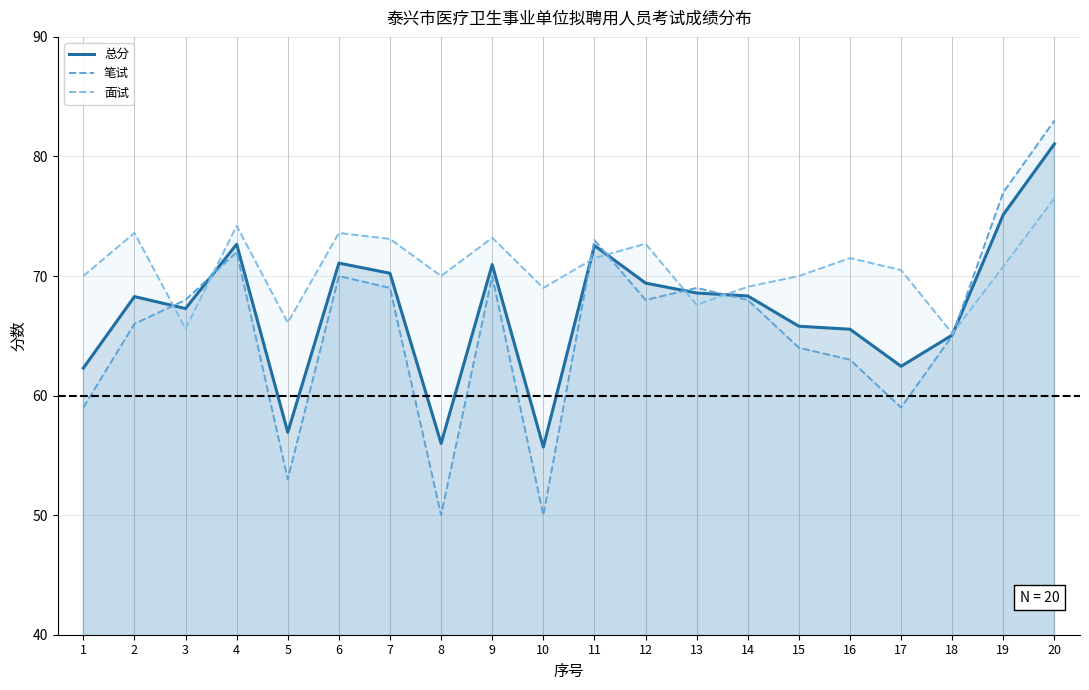

Where is 面试 nearest to the value 70?

1